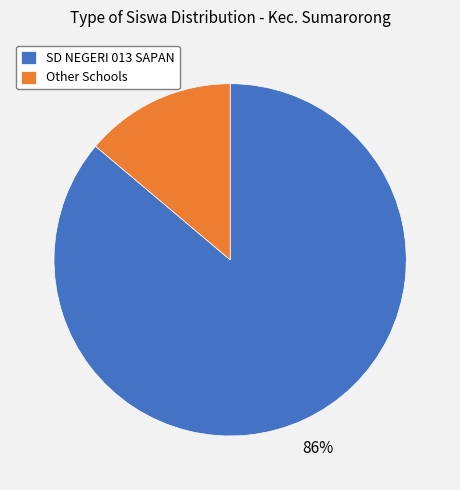

Is there any slice that represents more than half of the pie?

Yes